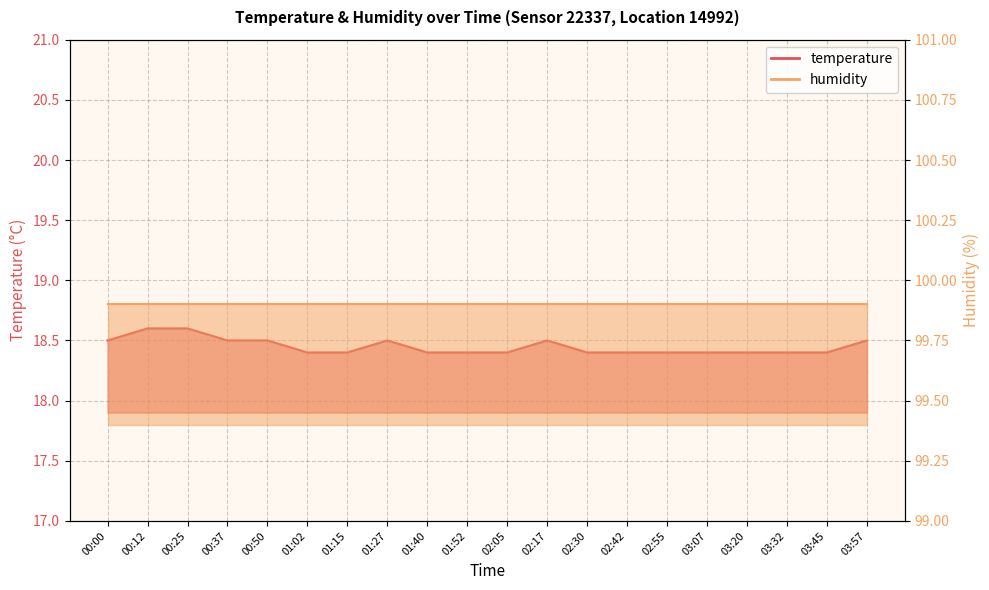

Does the chart have visible grid lines?

Yes